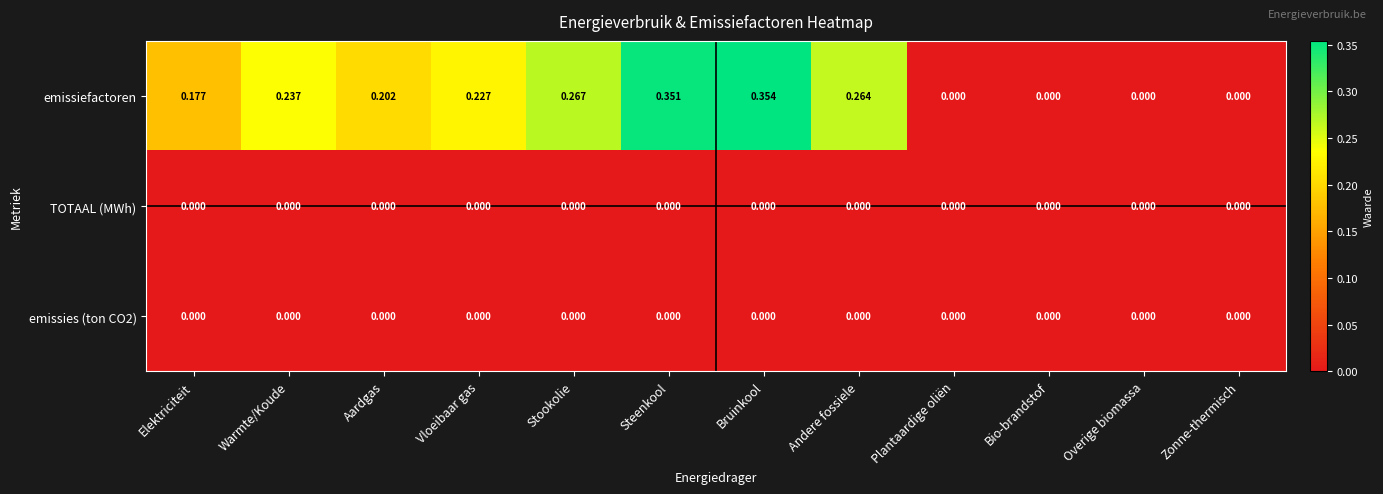

At which category is the sum across all series the highest?

Bruinkool